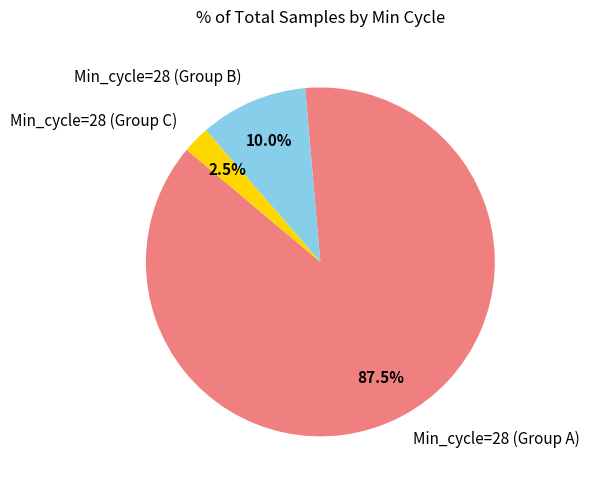

Is there any slice that represents more than half of the pie?

Yes